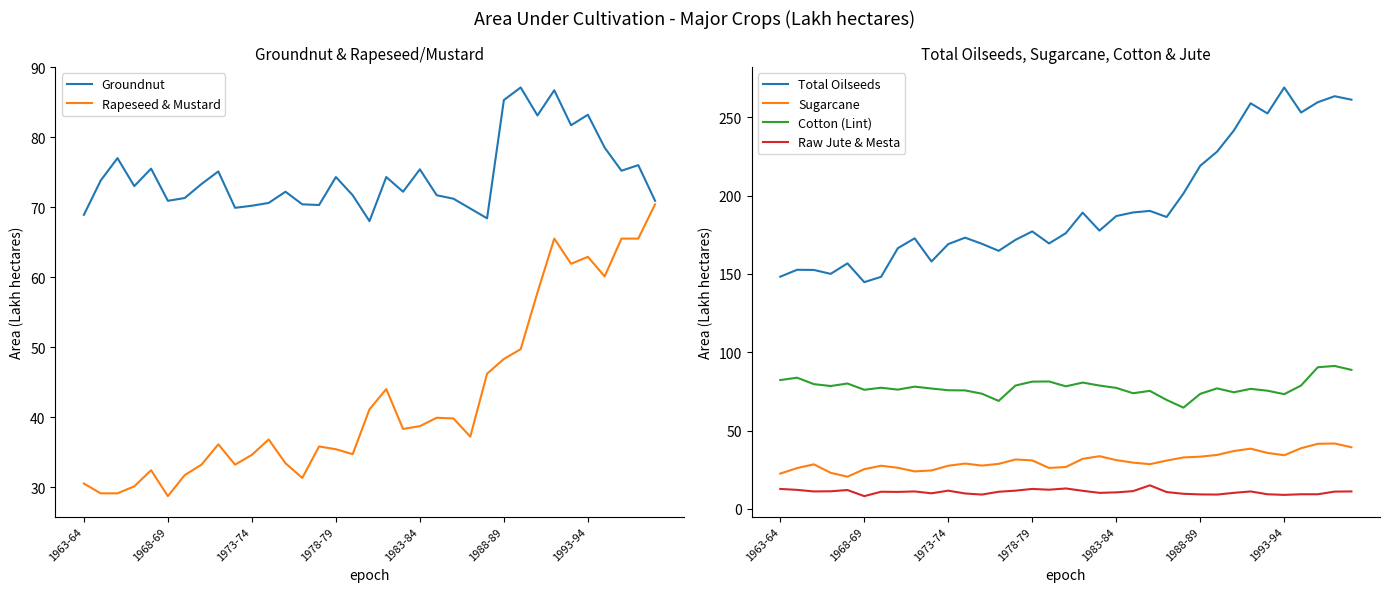

Reading right to left, what are all the values shown in this chart?

Groundnut: 70.9	76.0	75.2	78.5	83.2	81.7	86.7	83.1	87.1	85.3	68.4	69.8	71.2	71.7	75.4	72.2	74.3	68.0	71.7	74.3	70.3	70.4	72.2	70.6	70.2	69.9	75.1	73.3	71.3	70.9	75.5	73.0	77.0	73.8	68.9
Rapeseed & Mustard: 70.4	65.5	65.5	60.1	62.9	61.9	65.5	57.8	49.7	48.3	46.2	37.2	39.8	39.9	38.7	38.3	44.0	41.1	34.7	35.4	35.8	31.3	33.4	36.8	34.6	33.2	36.1	33.2	31.7	28.7	32.4	30.1	29.1	29.1	30.5
Total Oilseeds: 261.2	263.4	259.6	253.0	269.0	252.4	258.9	241.5	228.0	219.0	201.3	186.3	190.2	189.2	186.9	177.6	189.1	176.0	169.4	177.1	171.7	164.7	169.2	173.1	169.0	157.9	172.7	166.4	148.1	144.7	156.7	150.0	152.5	152.6	148.2
Sugarcane: 39.3	41.7	41.5	38.7	34.2	35.7	38.4	36.9	34.4	33.3	32.8	30.8	28.5	29.5	31.1	33.6	31.9	26.7	26.1	30.9	31.5	28.7	27.6	28.9	27.5	24.5	23.9	26.2	27.5	25.3	20.5	23.0	28.4	26.0	22.5
Cotton (Lint): 88.7	91.2	90.4	78.7	73.2	75.4	76.6	74.4	76.9	73.4	64.6	69.5	75.3	73.8	77.2	78.7	80.6	78.2	81.3	81.2	78.7	68.9	73.5	75.6	75.7	76.8	78.0	76.1	77.3	76.0	80.0	78.4	79.6	83.7	82.2
Raw Jute & Mesta: 11.1	11.0	9.3	9.3	8.9	9.3	11.1	10.2	9.1	9.2	9.6	10.7	15.0	11.3	10.5	10.2	11.5	13.0	12.2	12.7	11.6	10.9	9.1	9.8	11.6	9.9	11.1	10.8	10.9	8.1	12.0	11.2	11.1	12.1	12.7